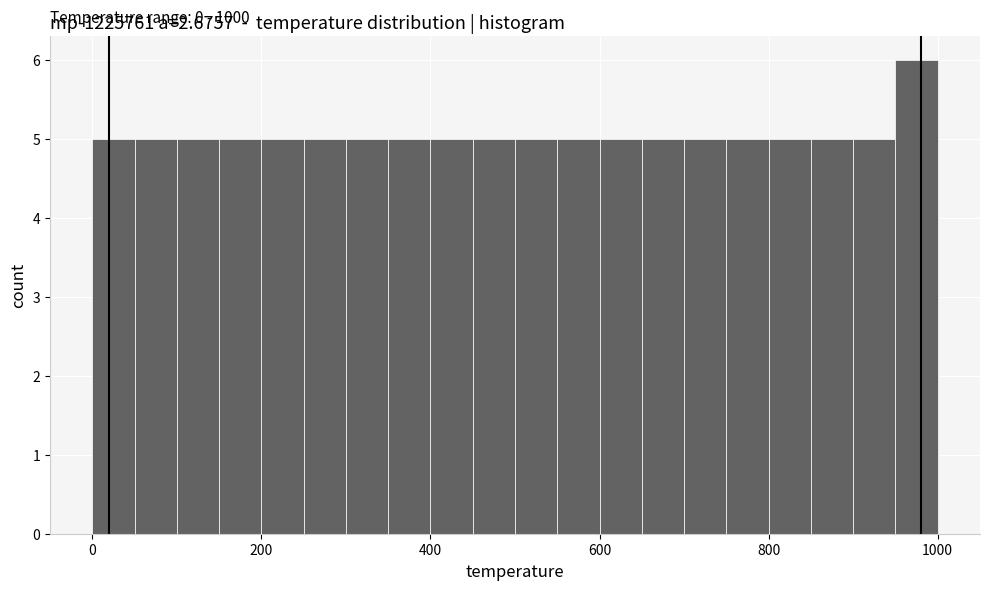

Read against the x-axis, roughly where is the centre of the tallest bar?

980